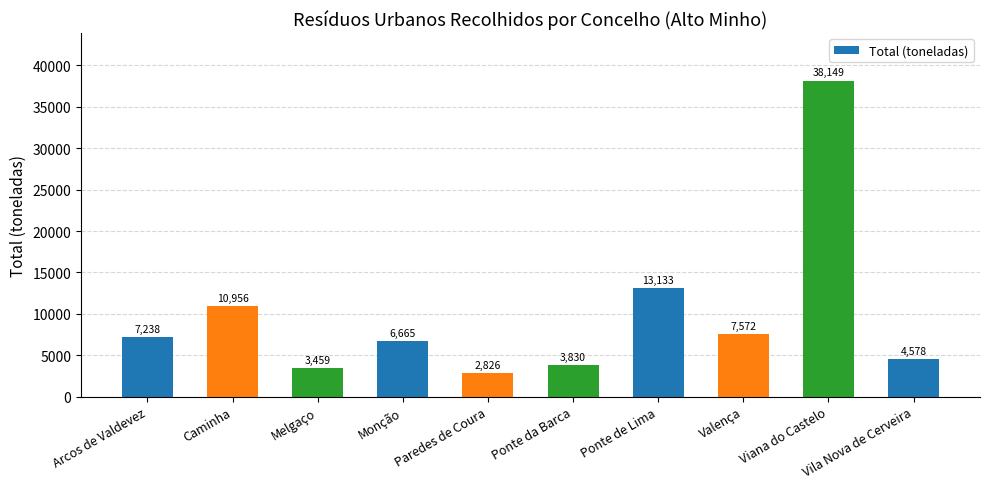

Is it true that the value at Valença is 7572?

True